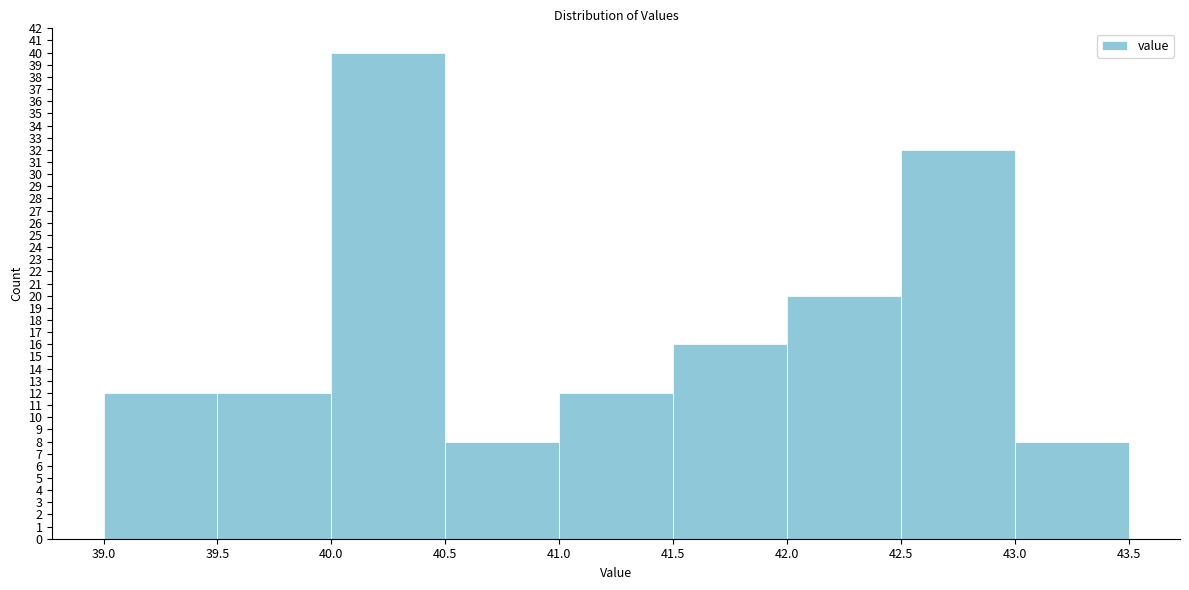

Over which range of the x-axis is the bar tallest?

40.0 to 40.5